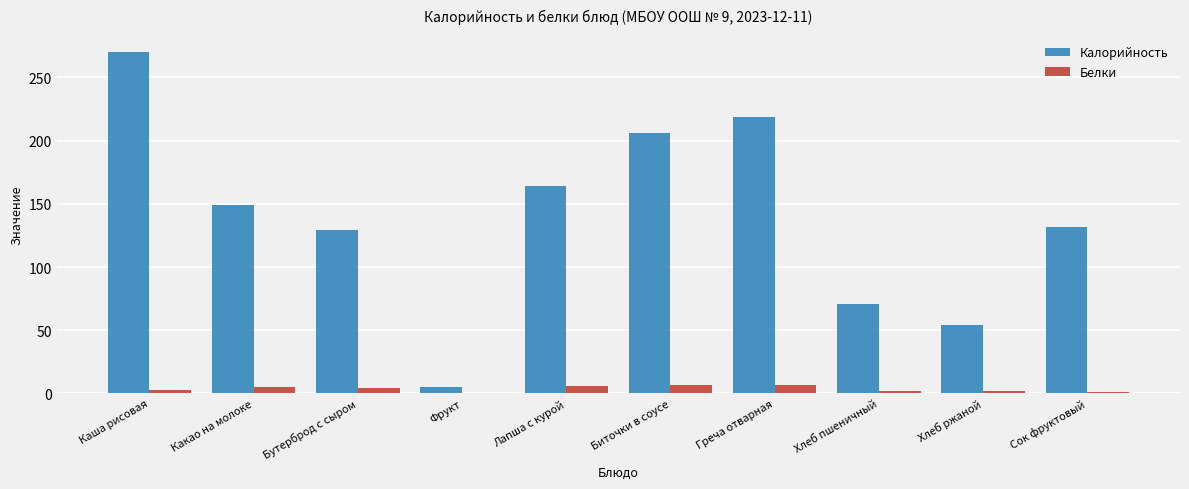

Read the Белки value at Лапша с курой.

6